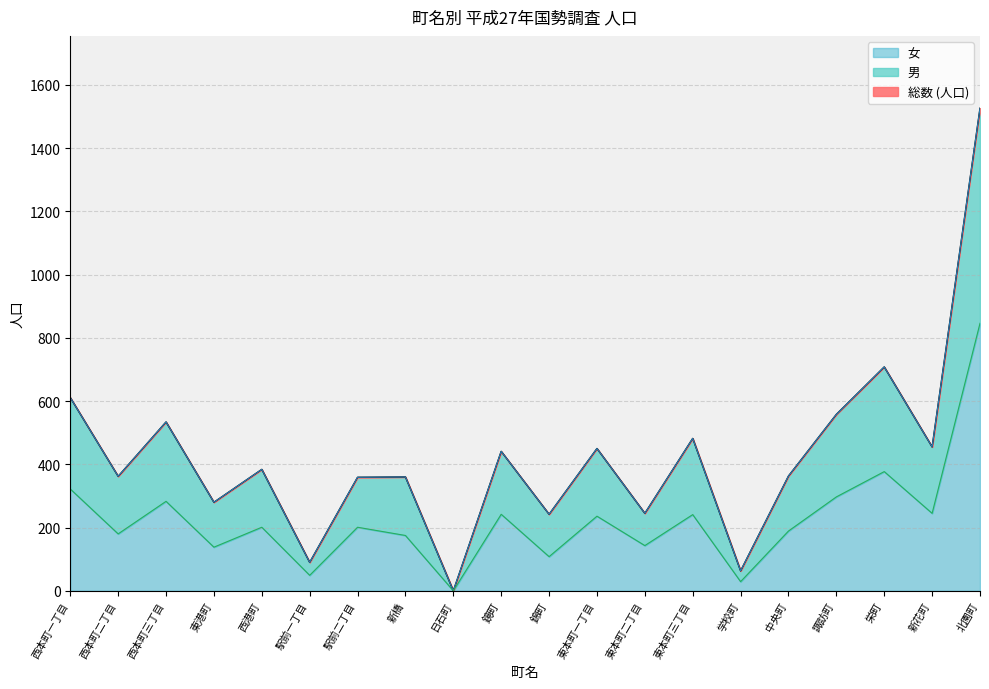

Is it true that 女 equals 419 at 東本町一丁目?

False